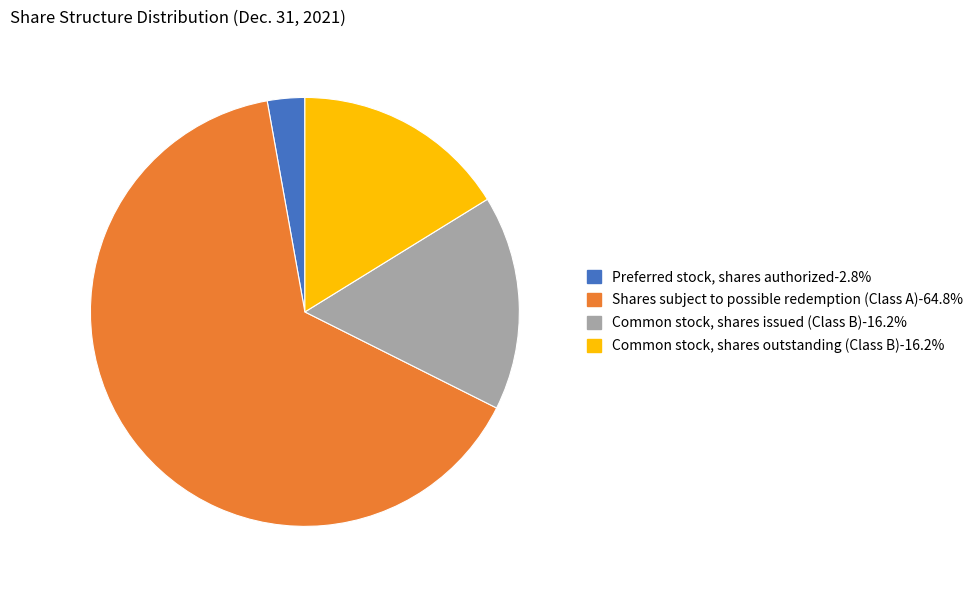

Combined, do Common stock, shares issued (Class B)-16.2% and Preferred stock, shares authorized-2.8% account for over 50%?

No